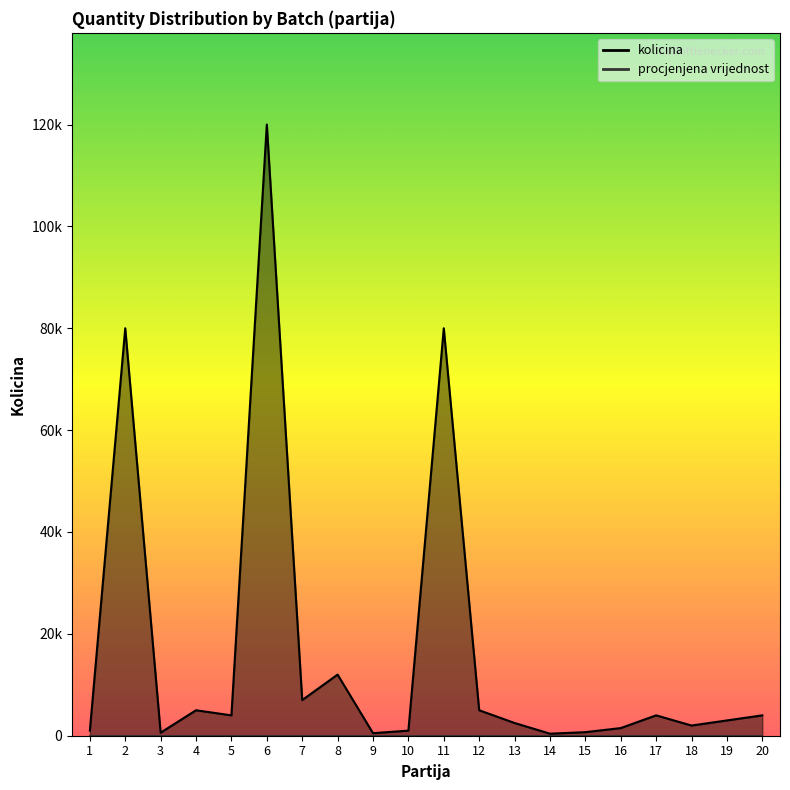

Where is the first local minimum?

3